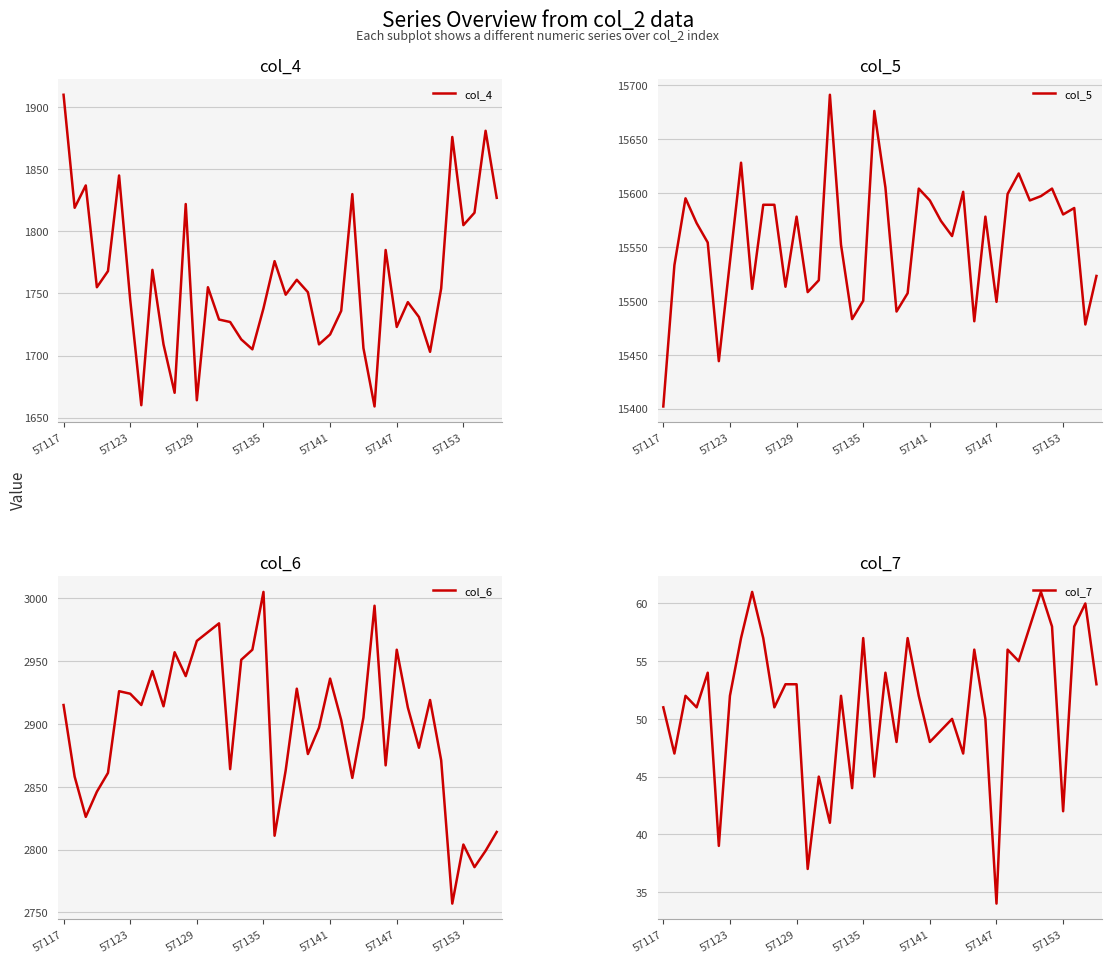

What is the difference between the col_7 values at 25 and 13?

12